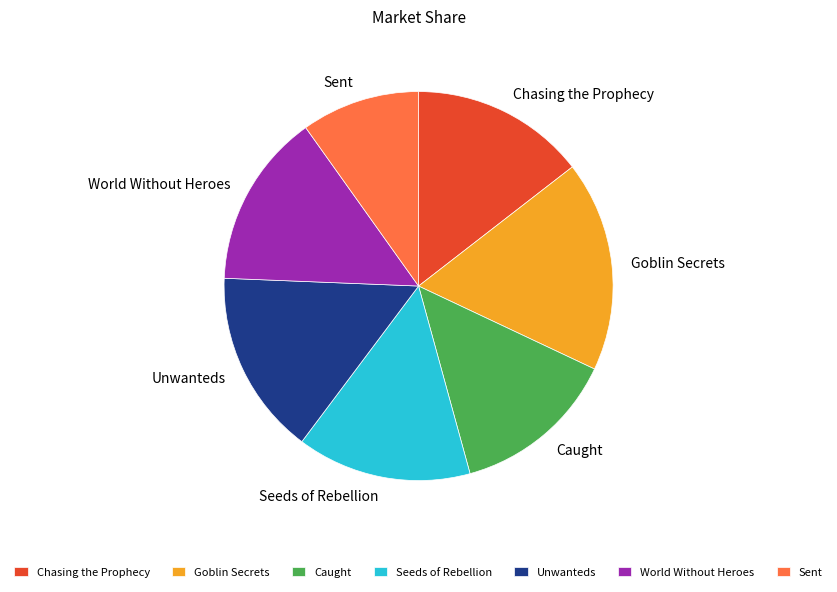

How many slices are in this pie chart?

7